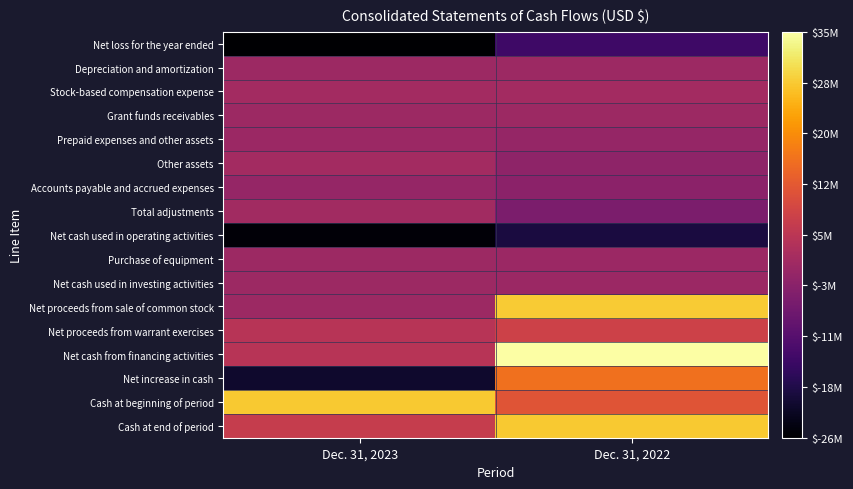

At which category is the sum across all series the highest?

Dec. 31, 2022